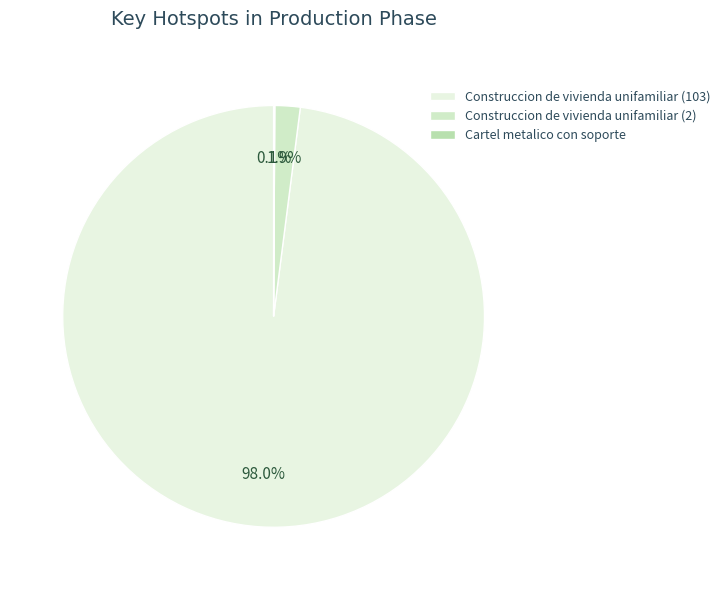

What percentage is NOT represented by Construccion de vivienda unifamiliar (103)?

2.0%